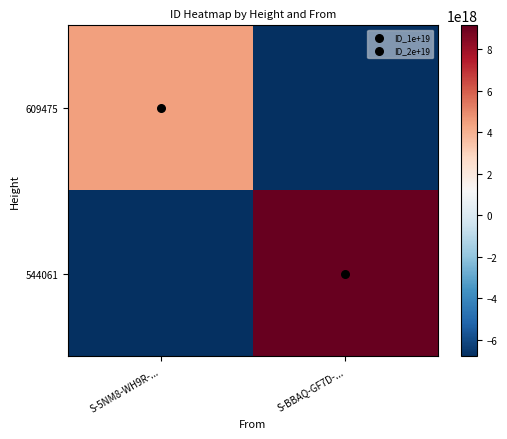

Reading left to right, extract all data points from this chart.

609475: S-5NM8-WH9R-...=4425749924334977024	S-BBAQ-GF7D-...=-6786561979120707584
544061: S-5NM8-WH9R-...=-6786561979120707584	S-BBAQ-GF7D-...=9147374033906436096